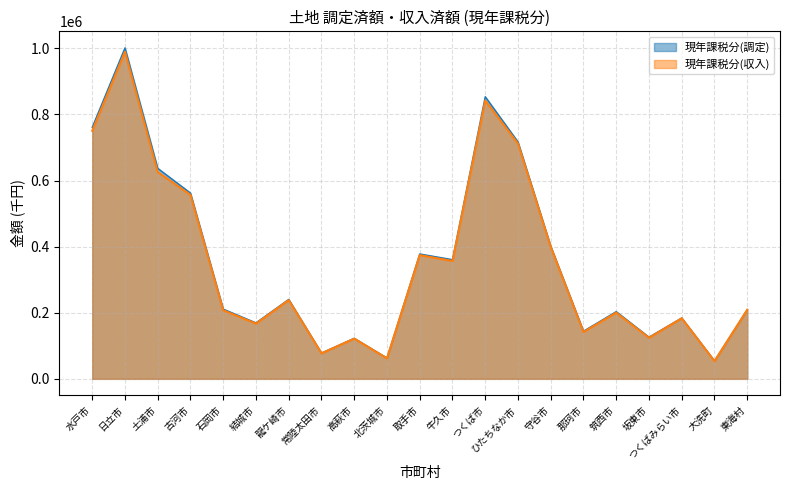

Is it true that 現年課税分(収入) equals 183177 at つくばみらい市?

True